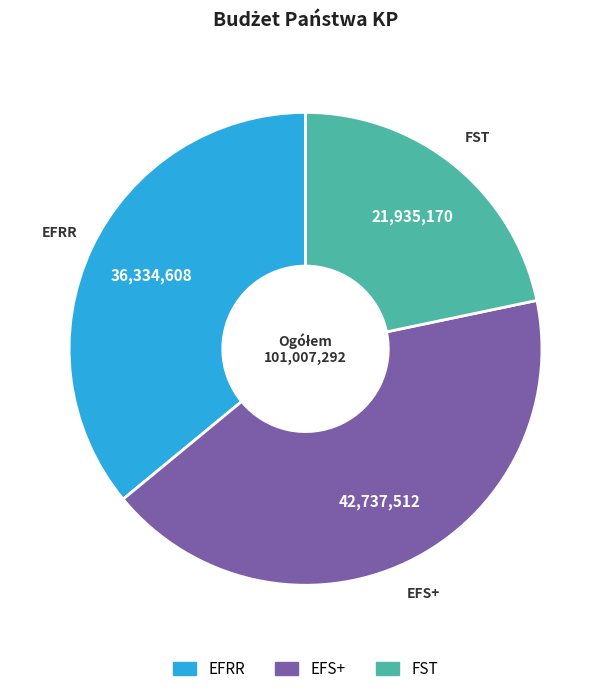

Which slice is the largest?

EFS+